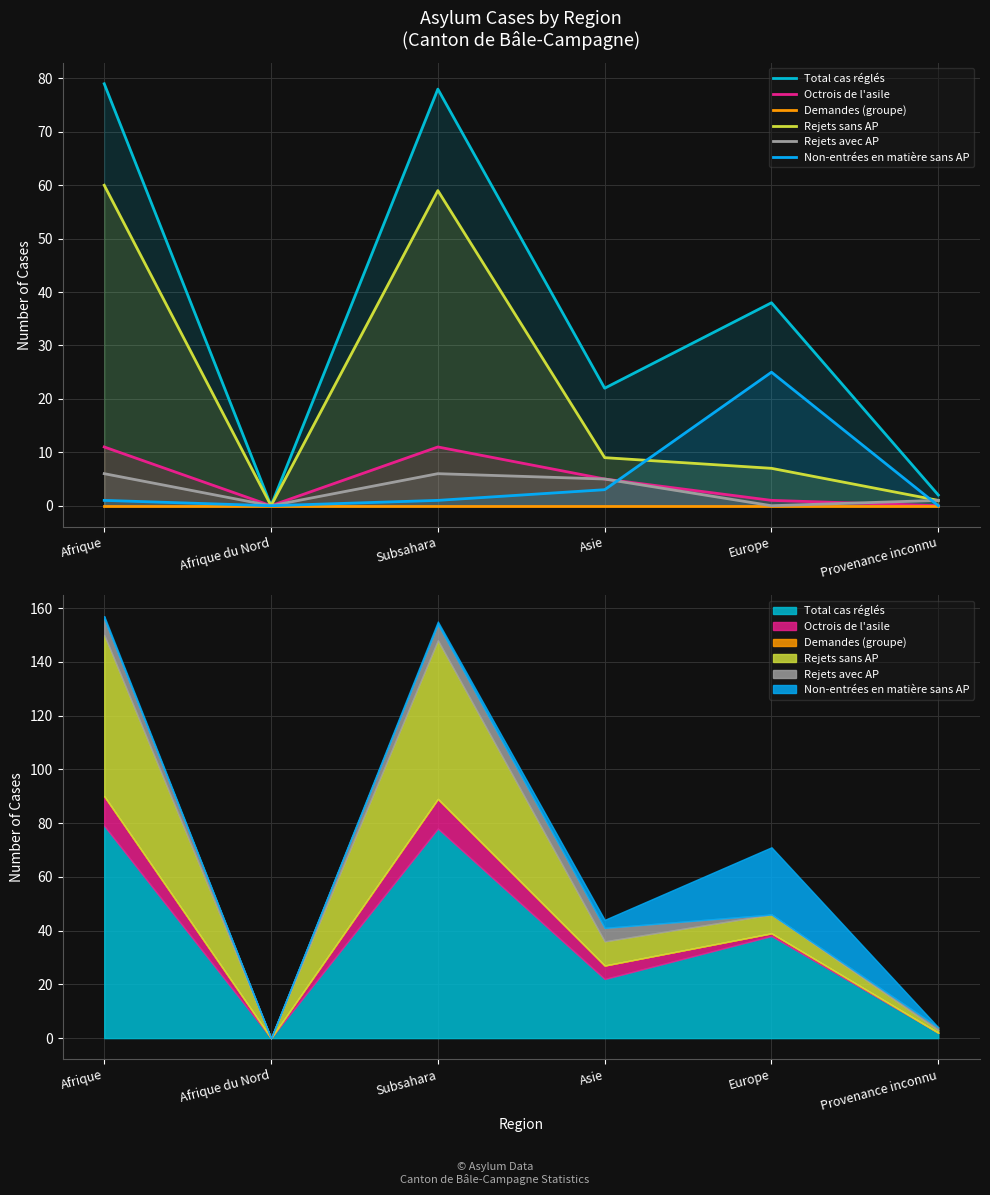

Read the Non-entrées en matière sans AP value at Subsahara.

1